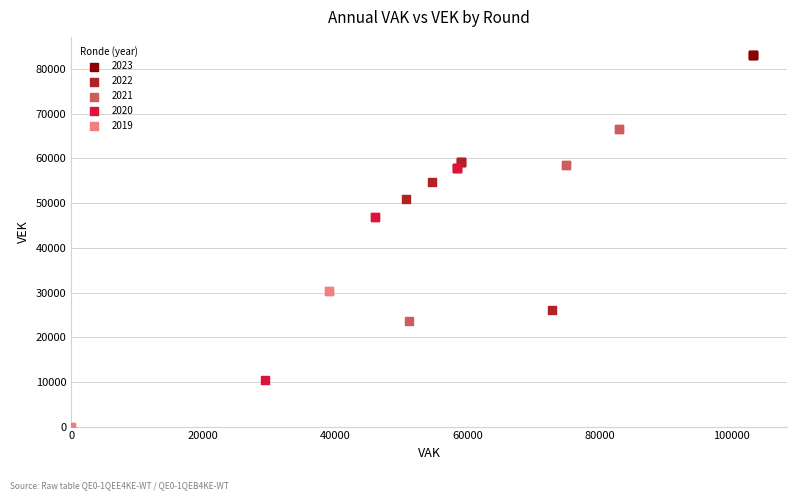

Which series contains the lowest Y value?

2019